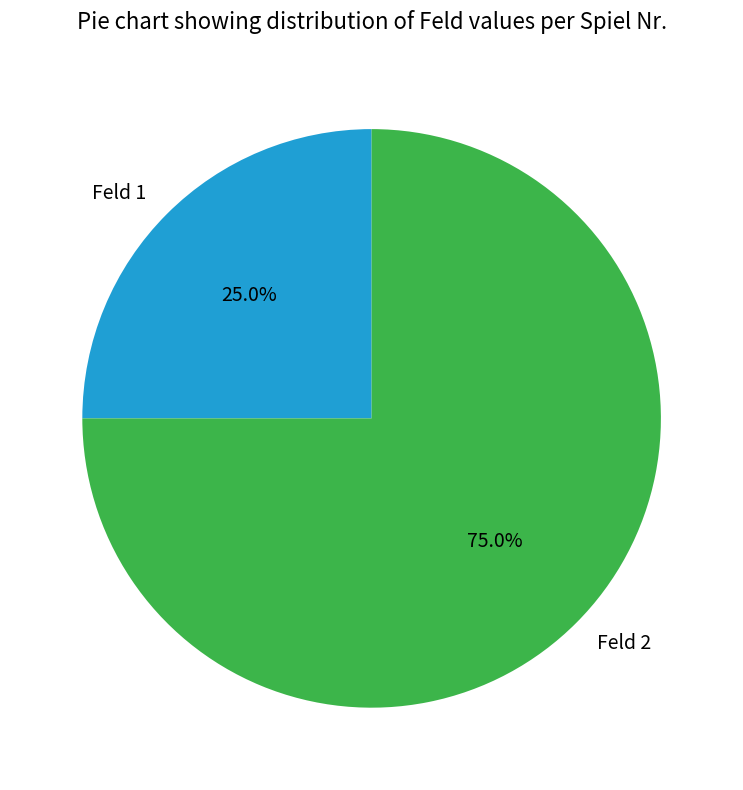

How many segments does this pie chart have?

2